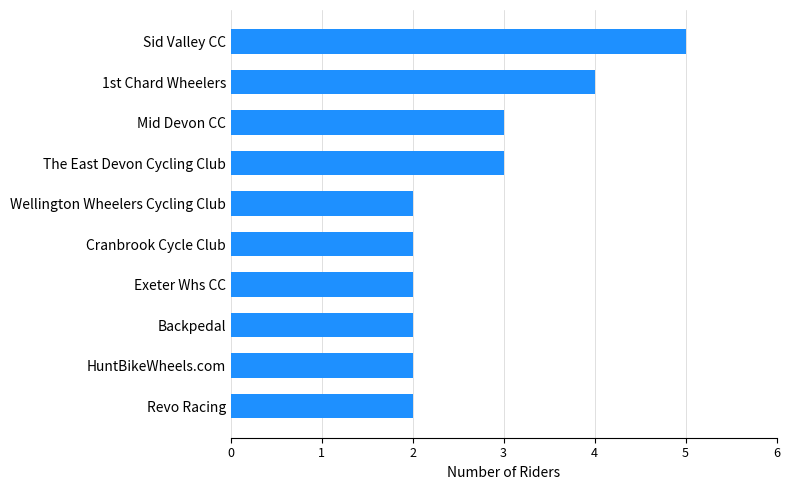

The value at Backpedal is 2. True or false?

True